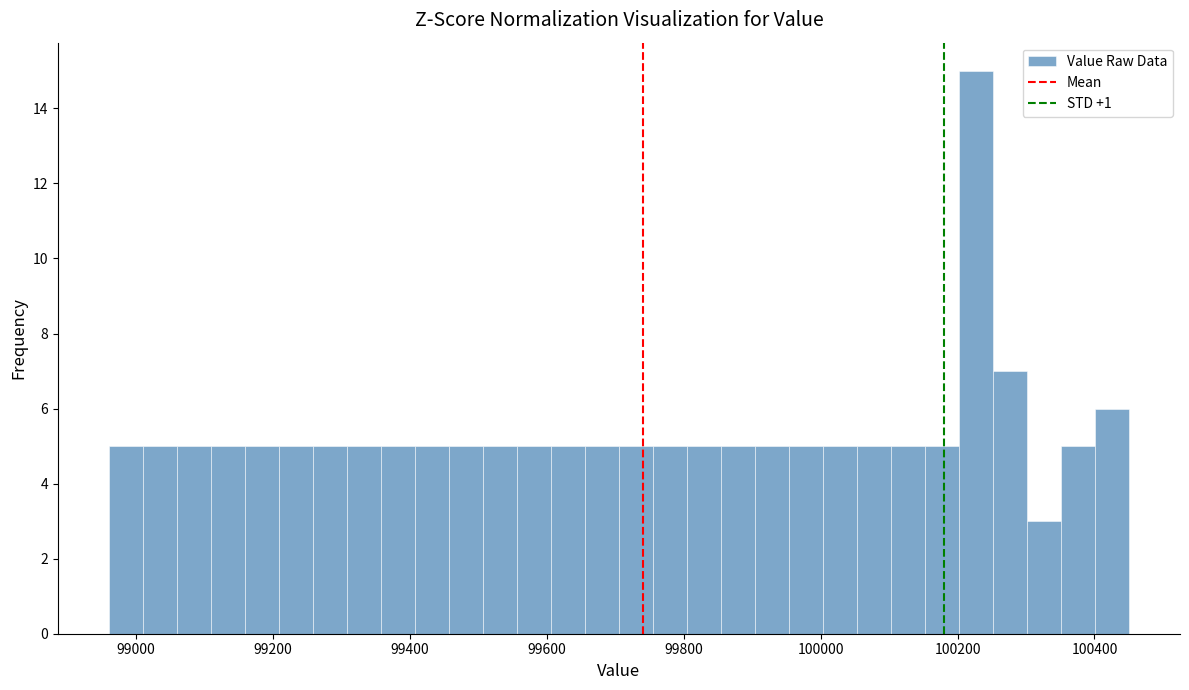

Around what value on the x-axis is the tallest bar? Give the approximate position of its centre, as read against the axis.

100220